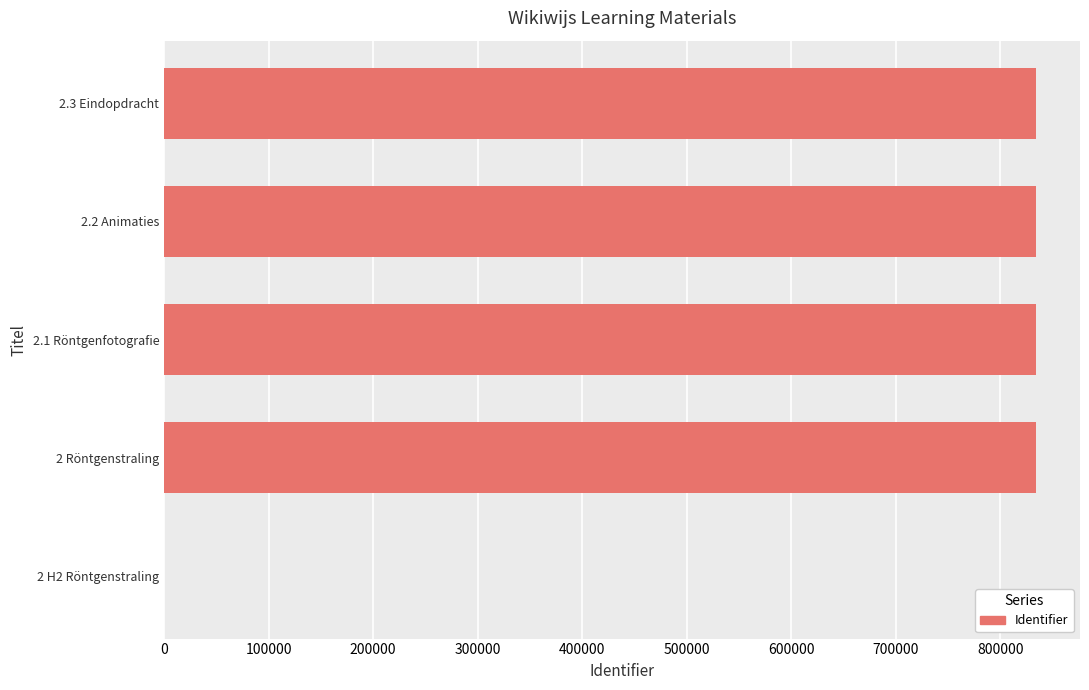

How many positive values are there?

4